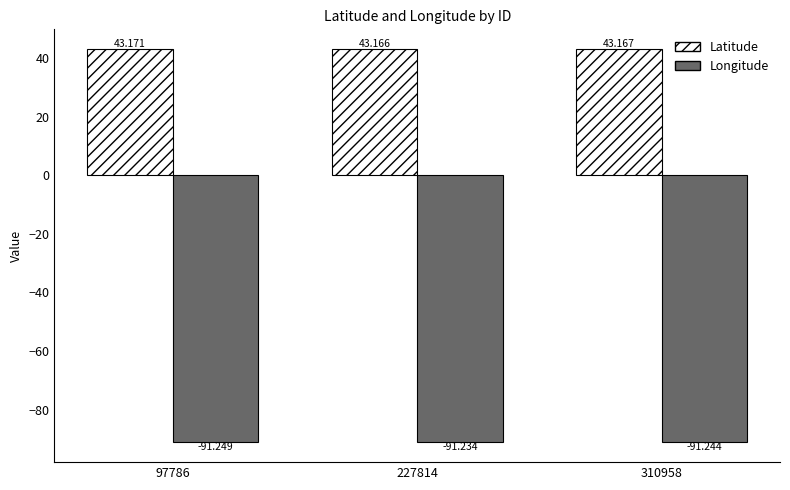

Rank the series at 227814 from highest to lowest value.

Latitude, Longitude